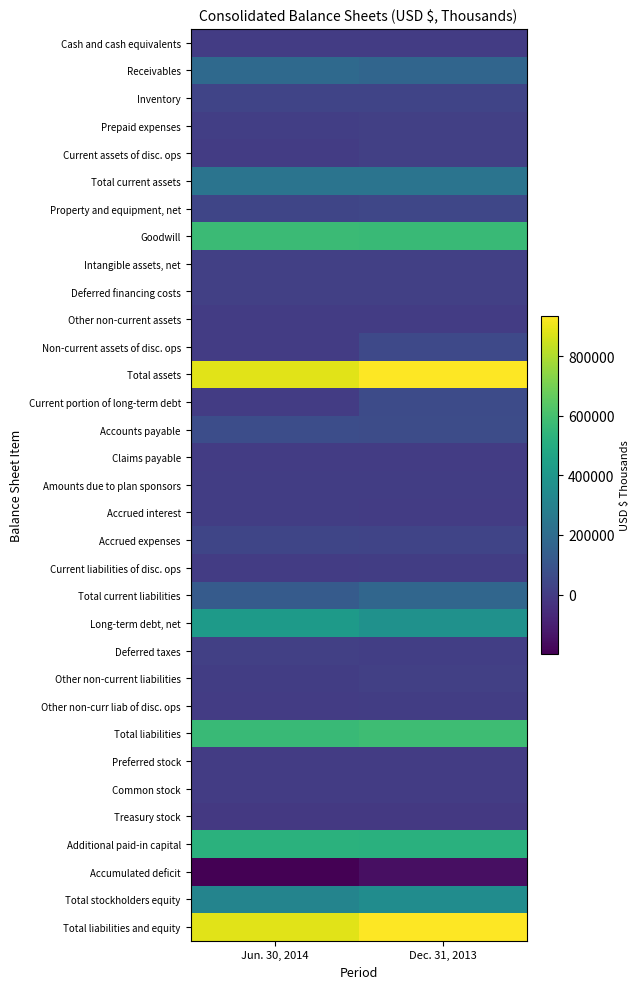

What is the minimum value shown in the chart?

-199870